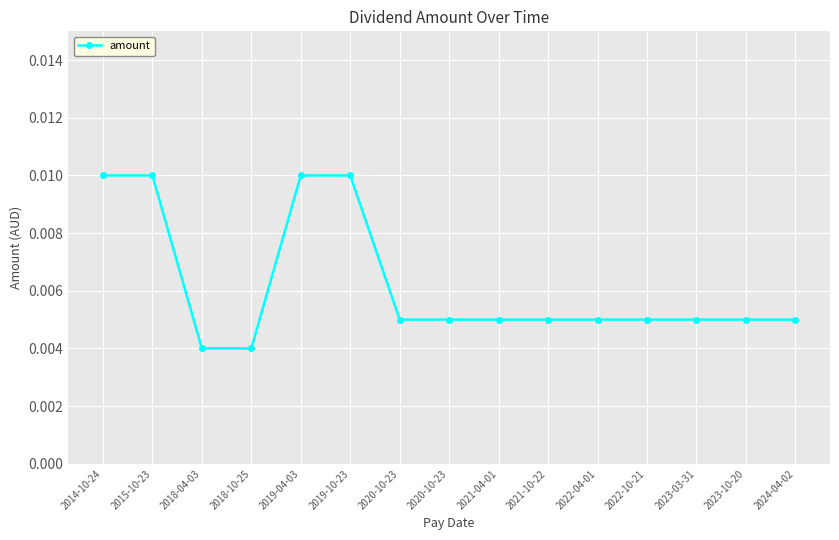

At which category does the chart reach its minimum across all series?

2018-04-03